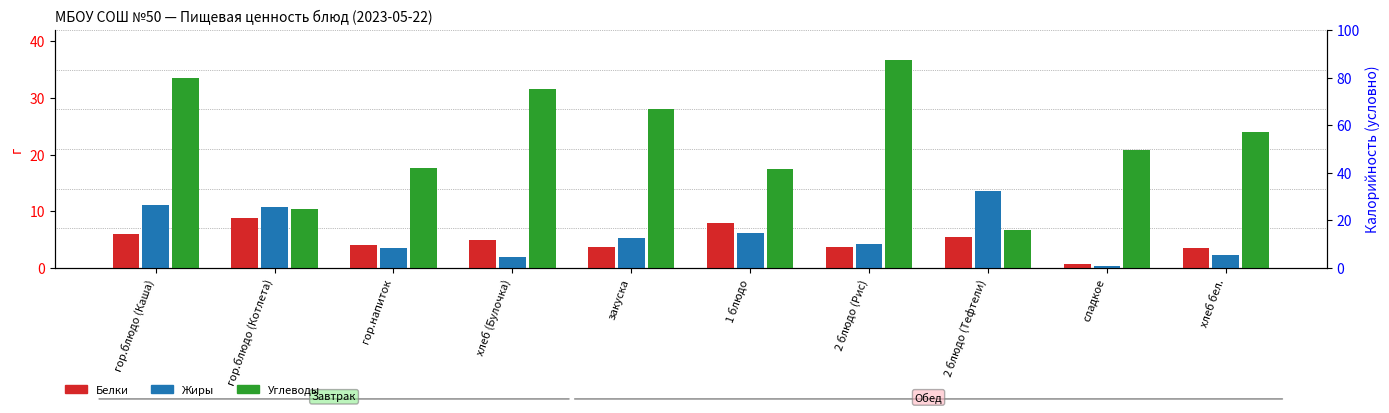

Reading right to left, what are all the values shown in this chart?

Белки: 3.5	0.7	5.4	3.6	7.8	3.8	4.9	4.1	8.9	6.1
Жиры: 2.3	0.3	13.7	4.3	6.2	5.3	1.9	3.5	10.7	11.2
Углеводы: 24.0	20.8	6.7	36.7	17.5	28.1	31.6	17.6	10.4	33.5